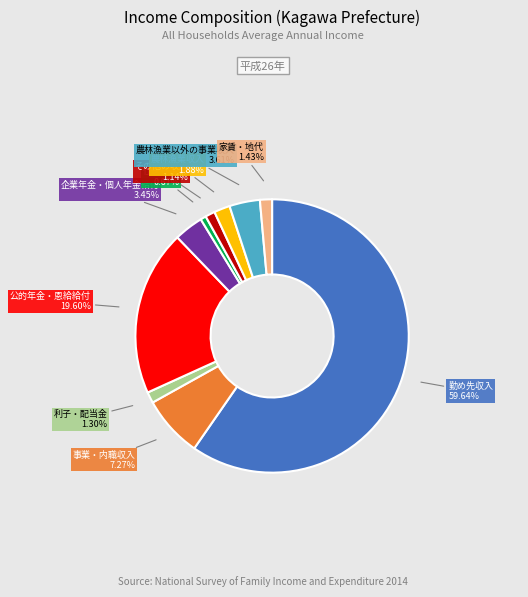

Is there any slice that represents more than half of the pie?

Yes